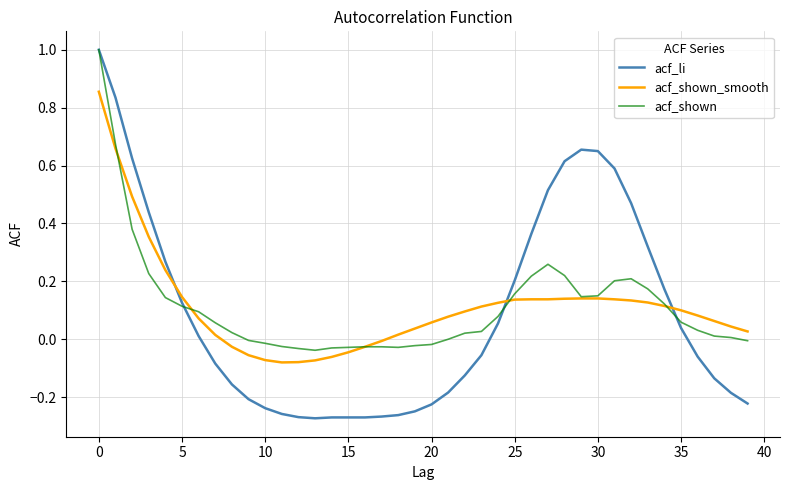

Which series has the widest spread of values?

acf_li